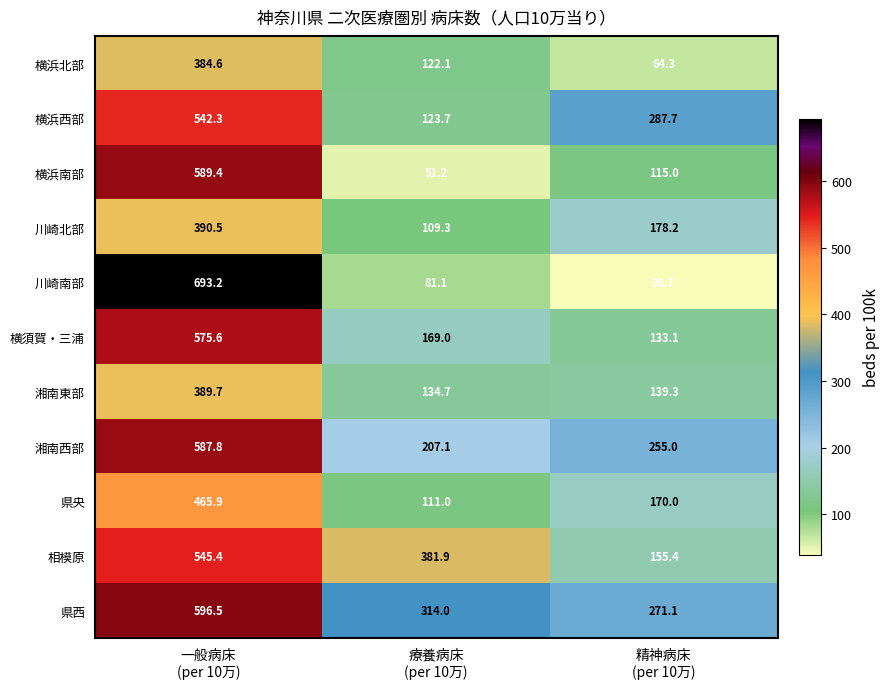

What is the smallest value displayed?

38.7